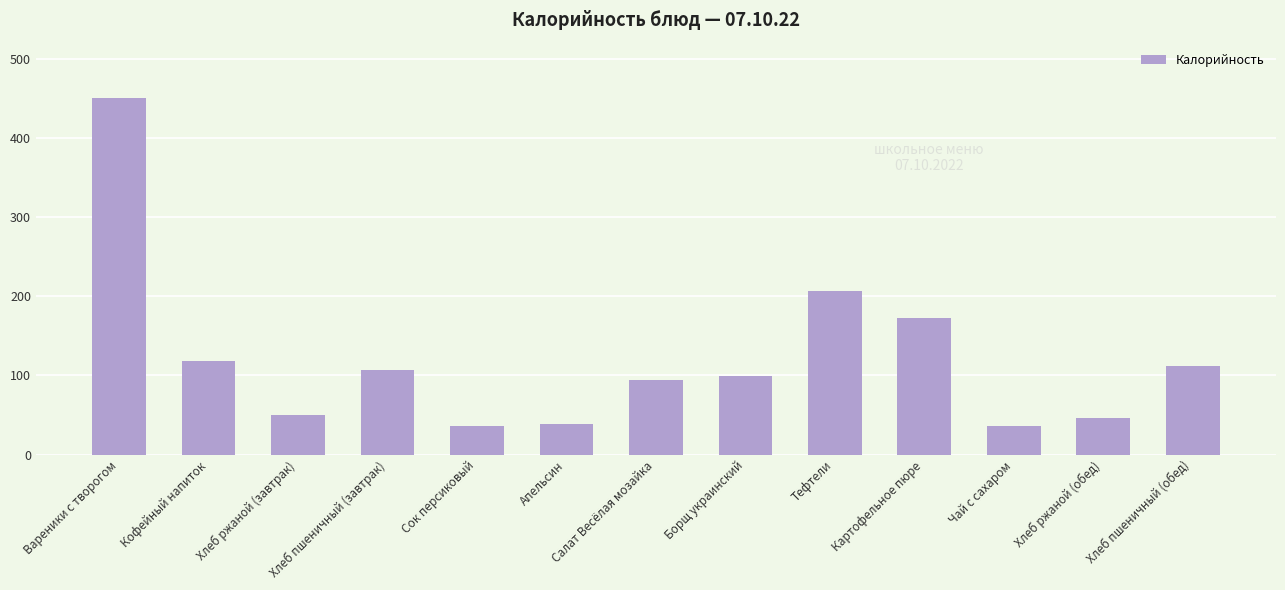

What is the label of the 13th bar from the left?

Хлеб пшеничный (обед)